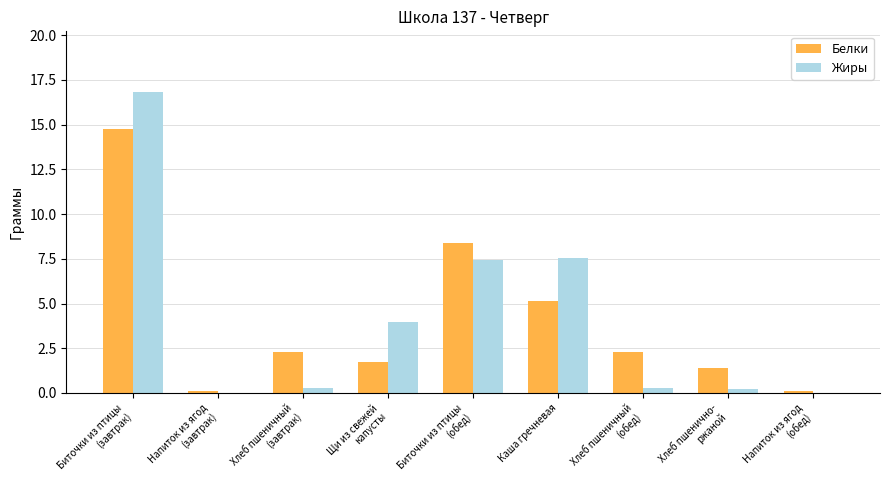

At which label does Белки first exceed 2?

Биточки из птицы
(завтрак)